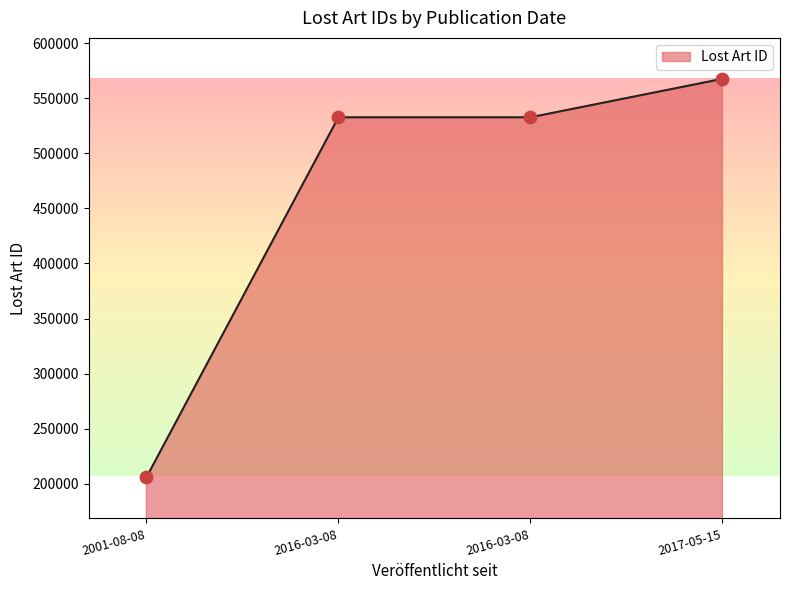

What is the ratio of the value at 2001-08-08 to the value at 2016-03-08?

0.4